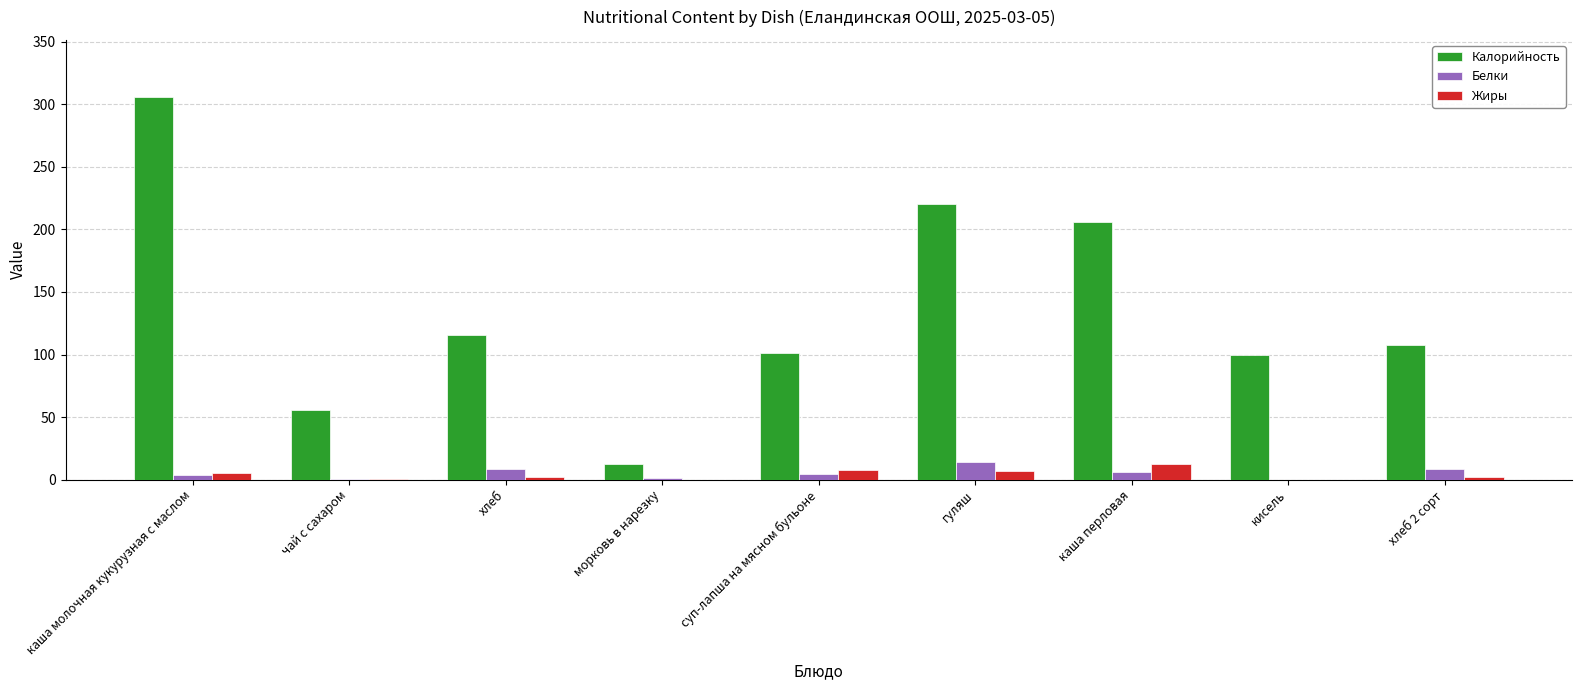

What is the sum of all Белки values?

47.8